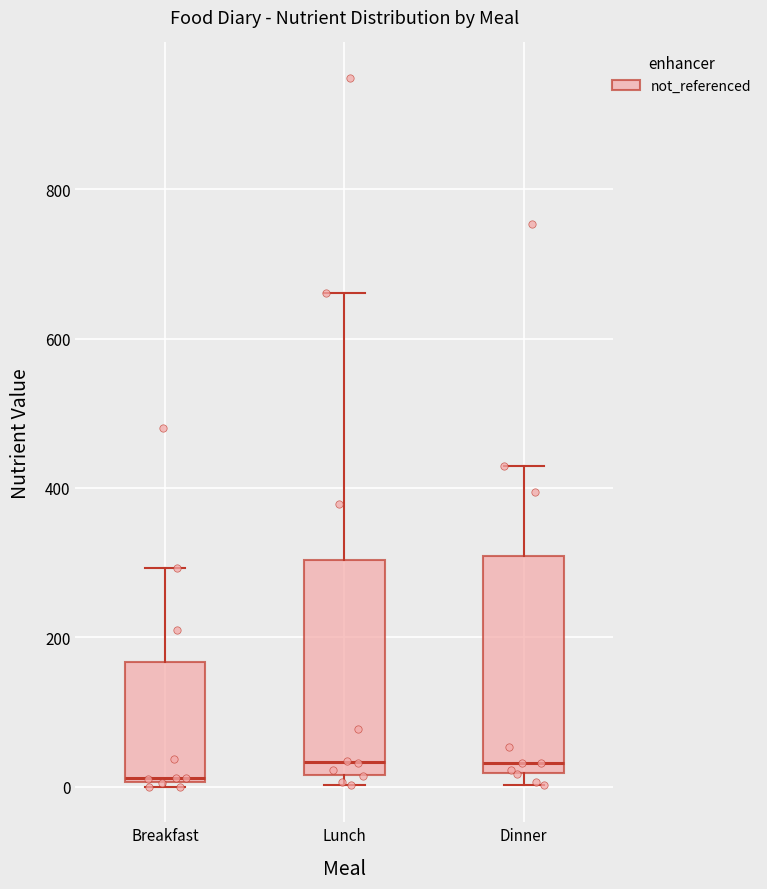

Reading left to right, read every box against the y-axis: the position of its median line, the range the box covers, and the ends of its whiskers. The values are not printed on the chart, so give them approximately, as read against the axis.

Breakfast: median 20, box 0 to 160, whiskers 0 (just below the box's lower edge) to 300
Lunch: median 40, box 20 to 300, whiskers 0 to 660
Dinner: median 40, box 20 to 300, whiskers 0 to 440